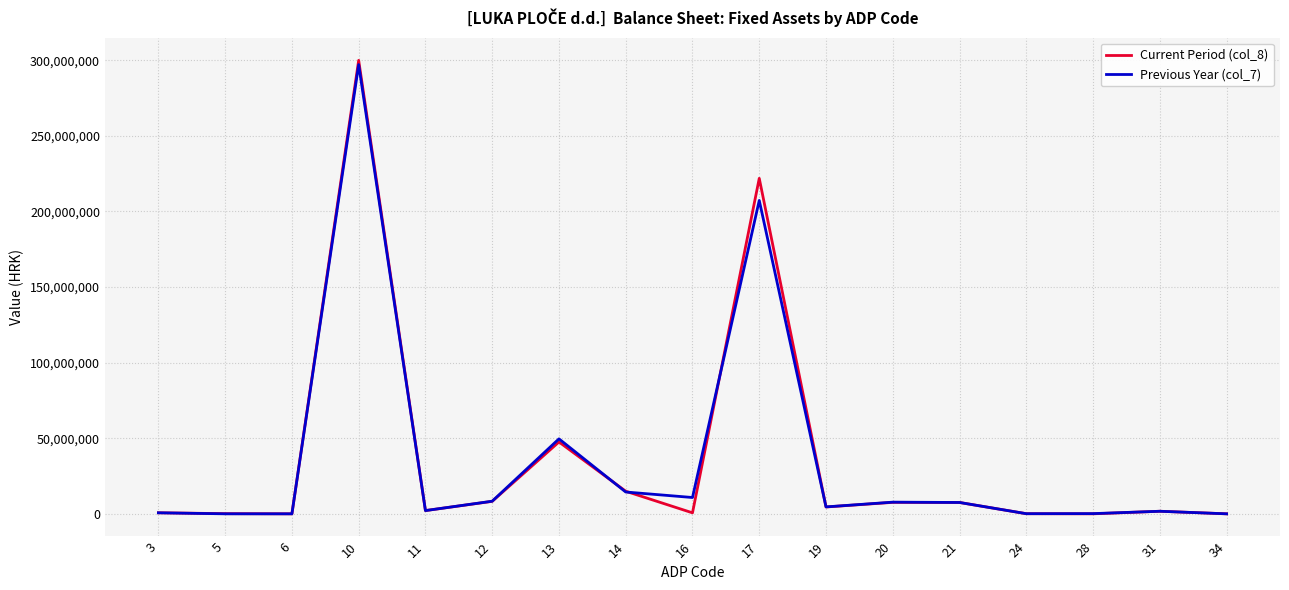

What is the greatest value displayed?

299912735